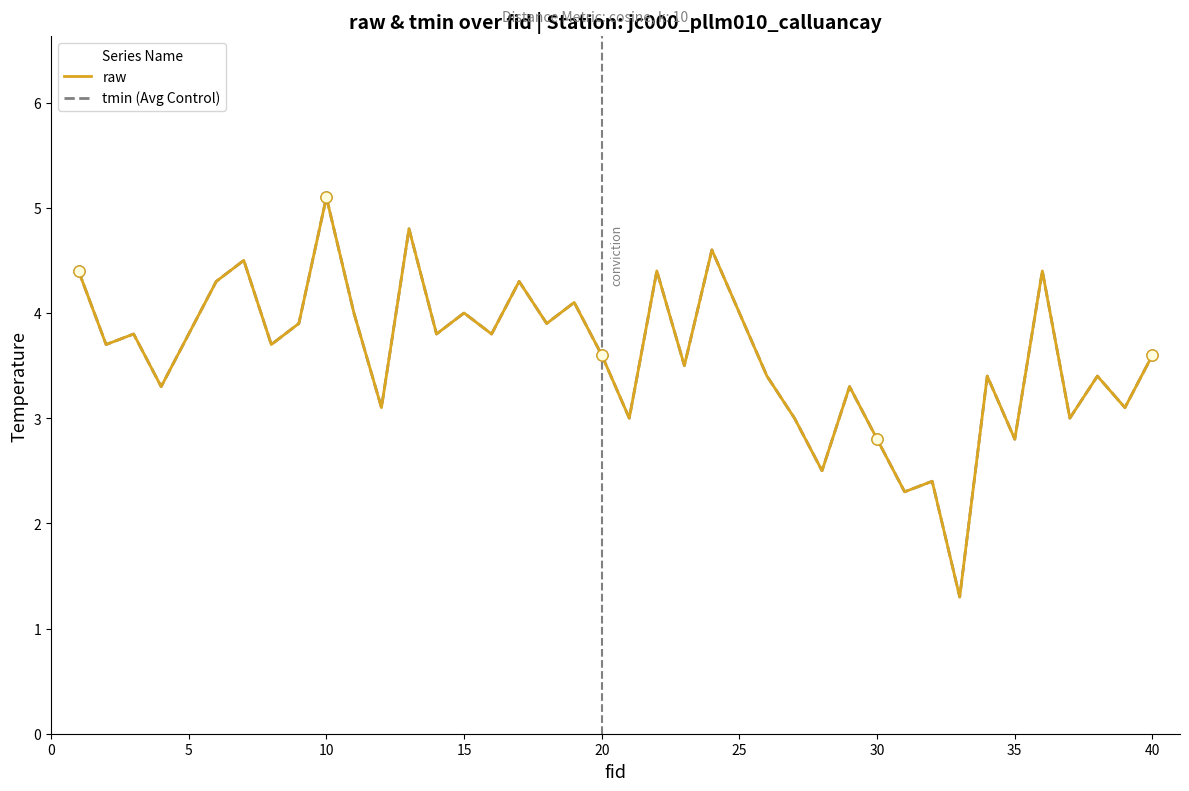

Does the chart have visible grid lines?

No